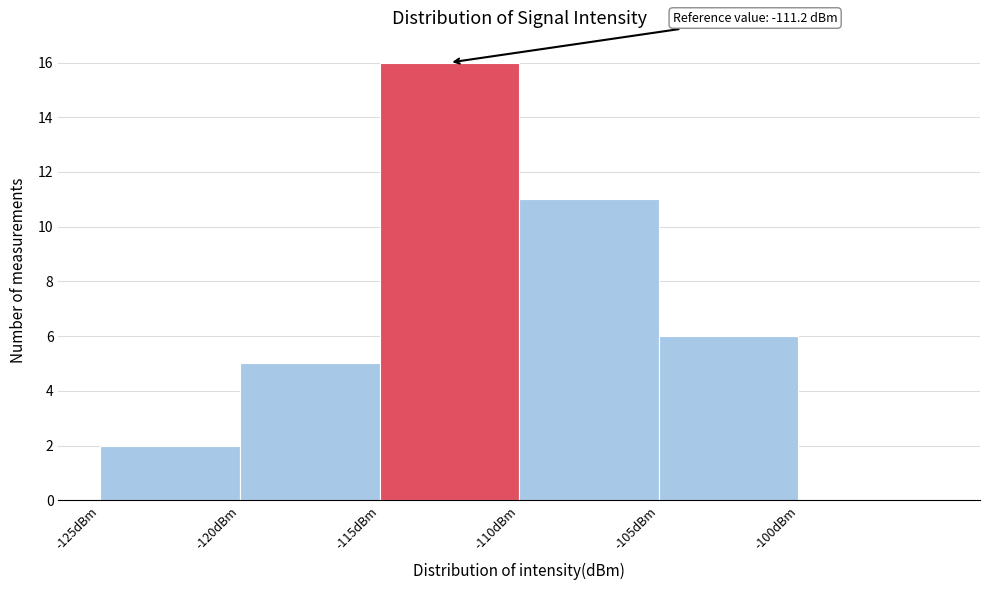

Over which range of the x-axis is the bar tallest?

-115 to -110